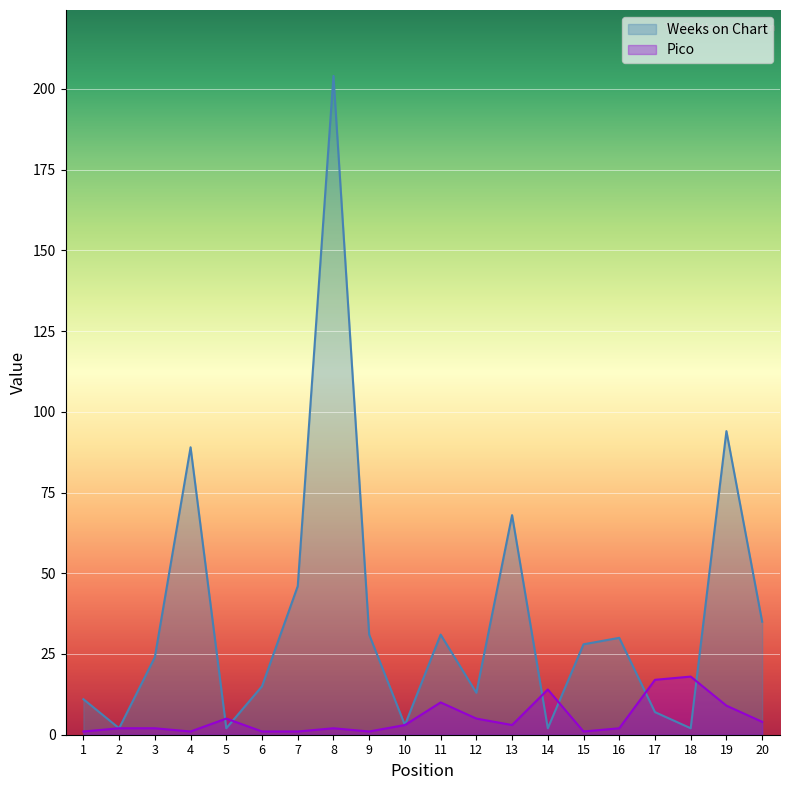

Reading left to right, list all the values displayed in this chart.

Weeks on Chart: 11	2	24	89	2	15	46	204	31	3	31	13	68	2	28	30	7	2	94	35
Pico: 1	2	2	1	5	1	1	2	1	3	10	5	3	14	1	2	17	18	9	4